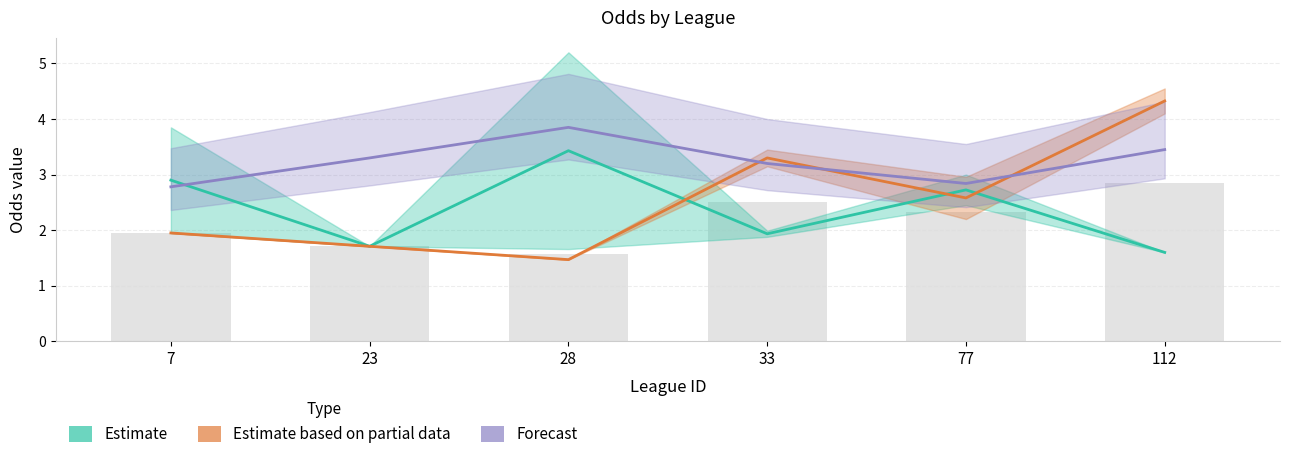

Rank the series by their maximum value, from lowest to highest.

Estimate, Forecast, Estimate based on partial data